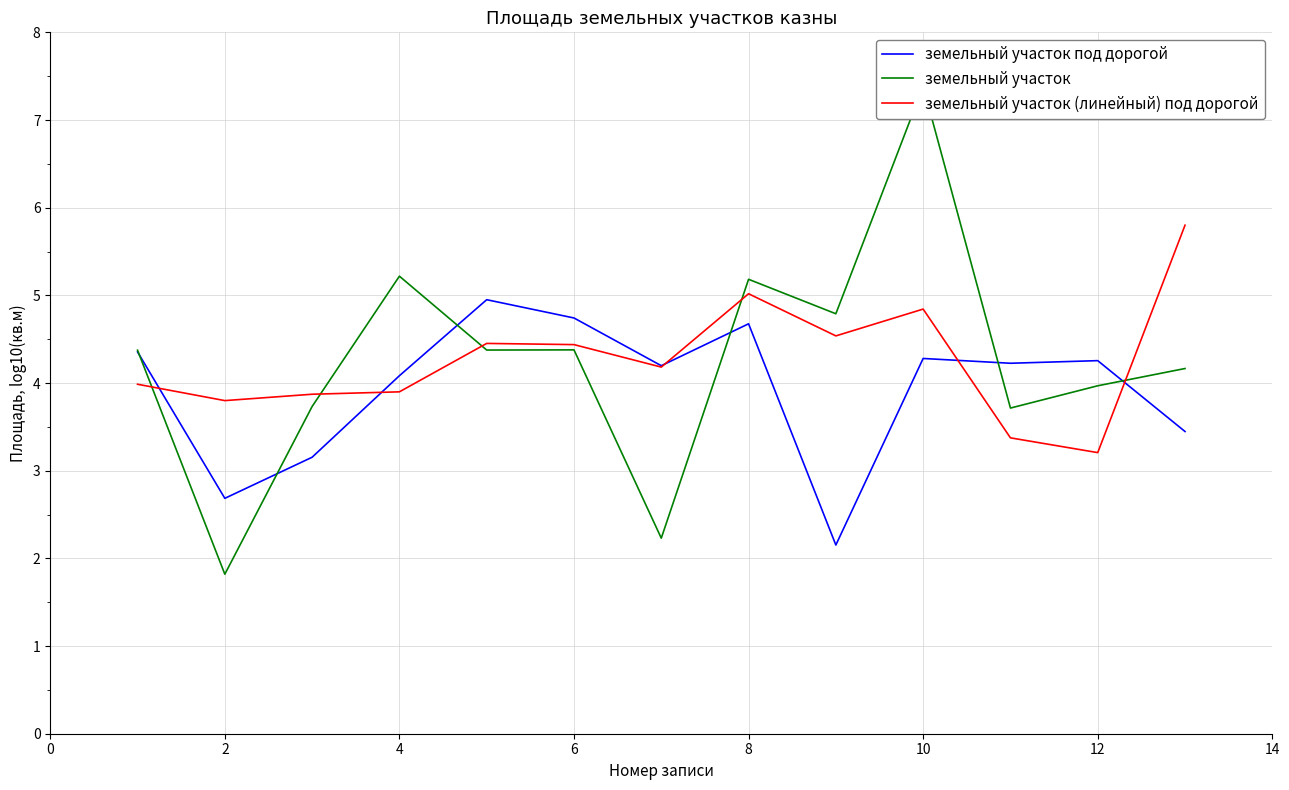

What is the lowest value of the земельный участок (линейный) под дорогой series?

3.2